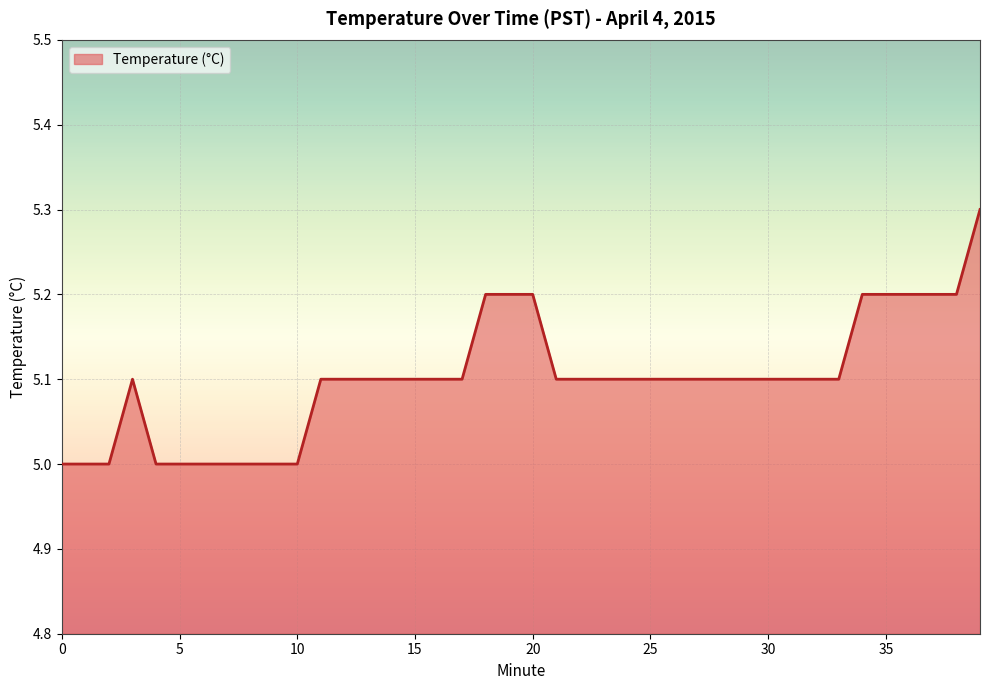

What is the smallest value displayed?

5.0